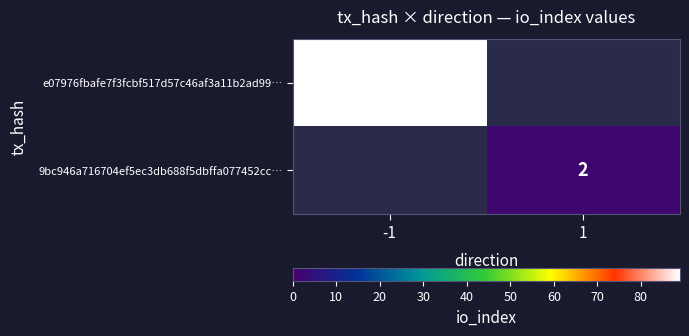

True or false: 9bc946a716704ef5ec3db688f5dbffa077452cc… has a value of 3.5 at 1.

False